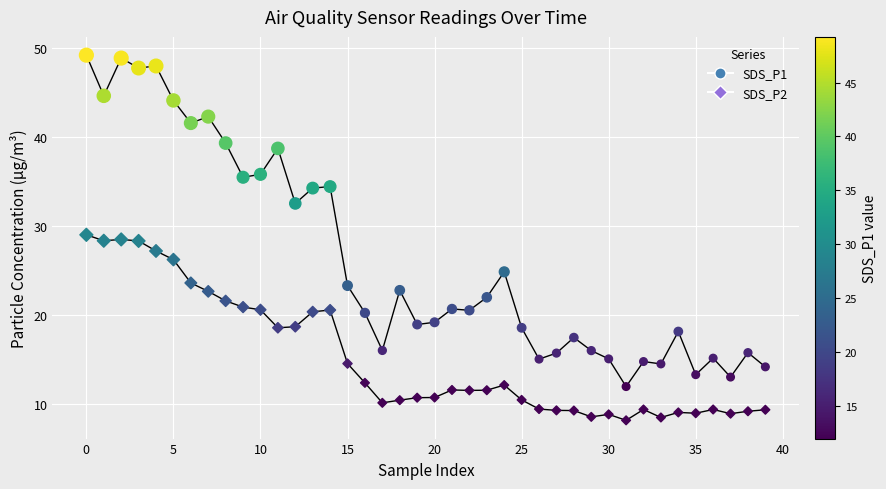

What are all the series names shown in the legend?

SDS_P1, SDS_P2